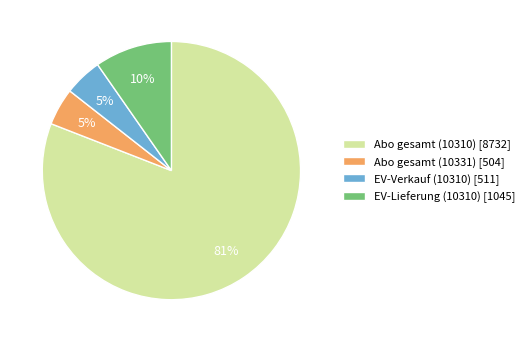

Which slice is the largest?

Abo gesamt (10310)